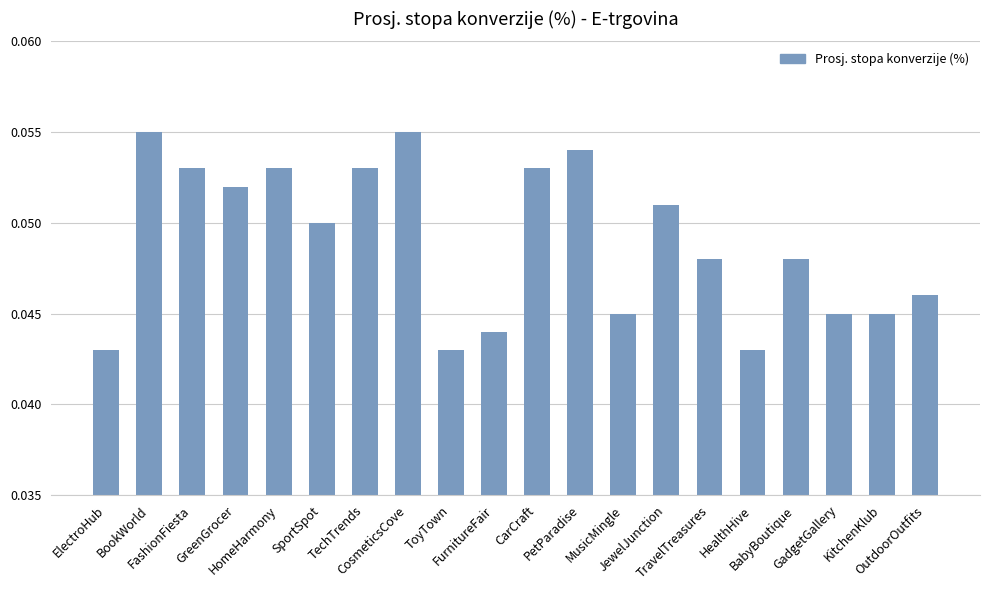

What is the label of the 14th bar from the right?

TechTrends